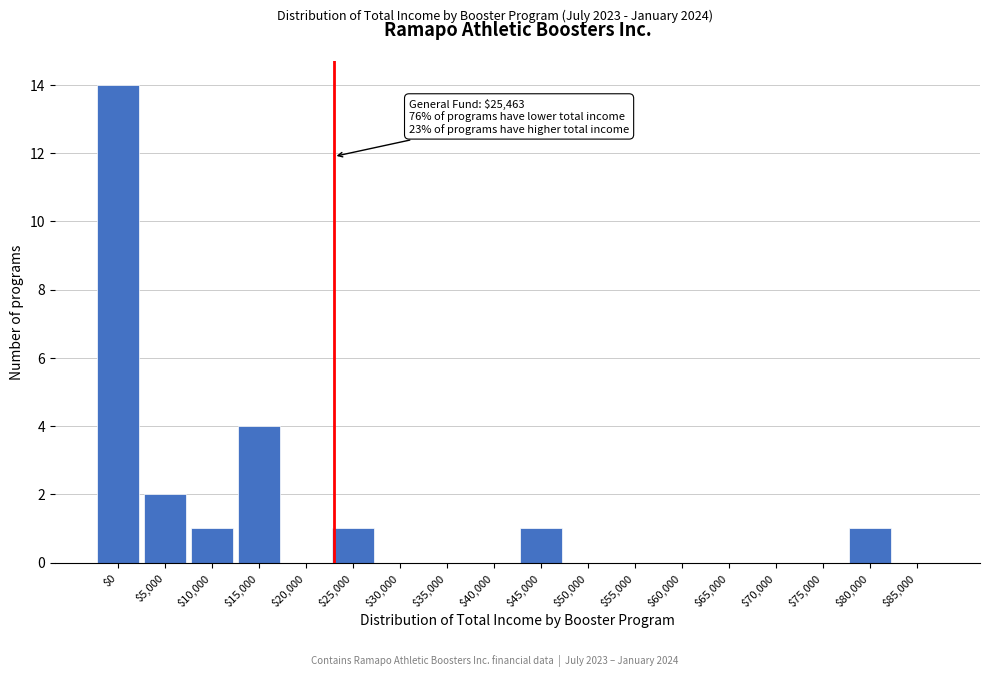

At which label is the value closest to 7?

$15,000